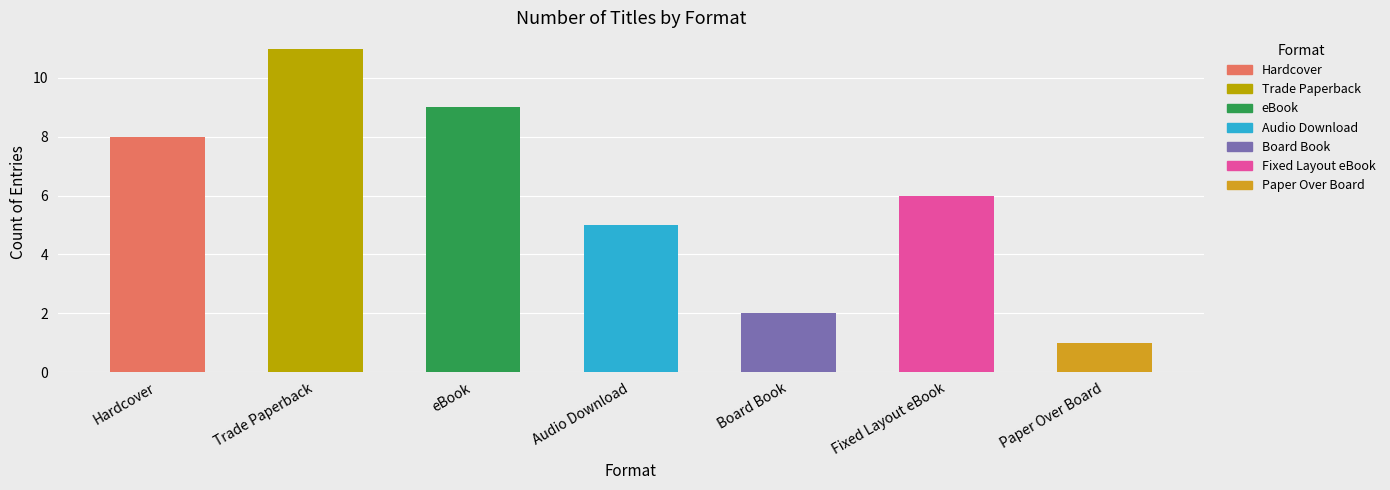

Reading left to right, what are all the values shown in this chart?

Hardcover=8	Trade Paperback=11	eBook=9	Audio Download=5	Board Book=2	Fixed Layout eBook=6	Paper Over Board=1